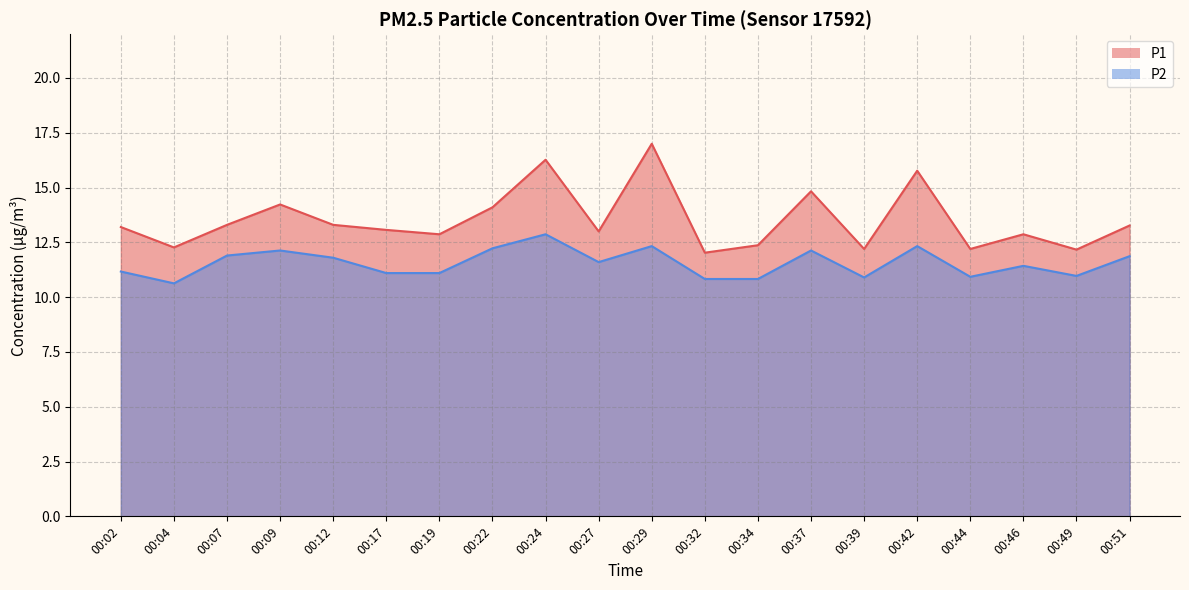

Reading left to right, list all the values displayed in this chart.

P1: 00:02=13.2	00:04=12.3	00:07=13.3	00:09=14.2	00:12=13.3	00:17=13.1	00:19=12.9	00:22=14.1	00:24=16.3	00:27=13.0	00:29=17.0	00:32=12.0	00:34=12.4	00:37=14.8	00:39=12.2	00:42=15.8	00:44=12.2	00:46=12.9	00:49=12.2	00:51=13.3
P2: 00:02=11.2	00:04=10.6	00:07=11.9	00:09=12.1	00:12=11.8	00:17=11.1	00:19=11.1	00:22=12.2	00:24=12.9	00:27=11.6	00:29=12.3	00:32=10.8	00:34=10.8	00:37=12.1	00:39=10.9	00:42=12.3	00:44=10.9	00:46=11.4	00:49=11.0	00:51=11.9